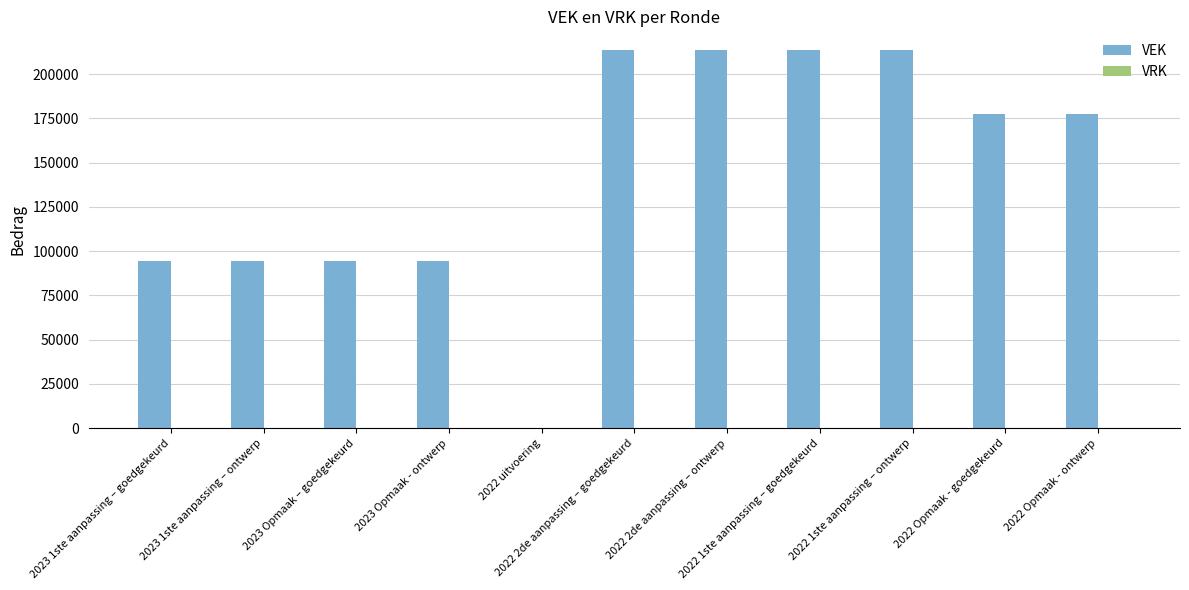

What is the maximum value shown in the chart?

213474